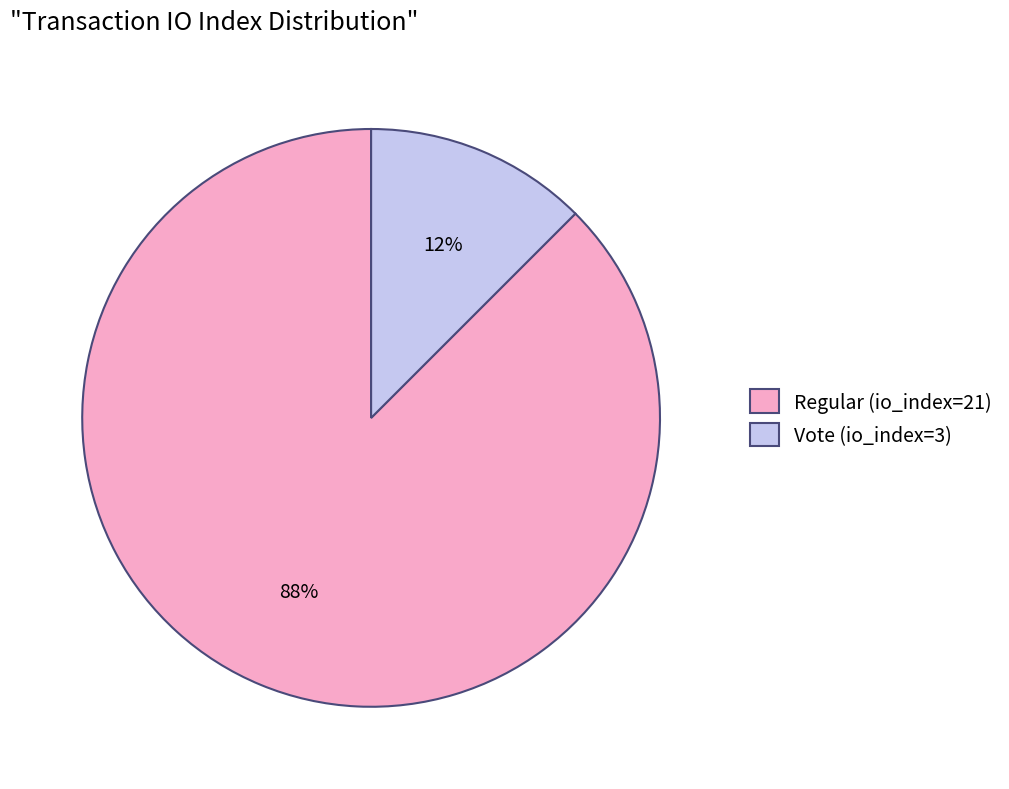

Which slice is the smallest?

Vote (io_index=3)